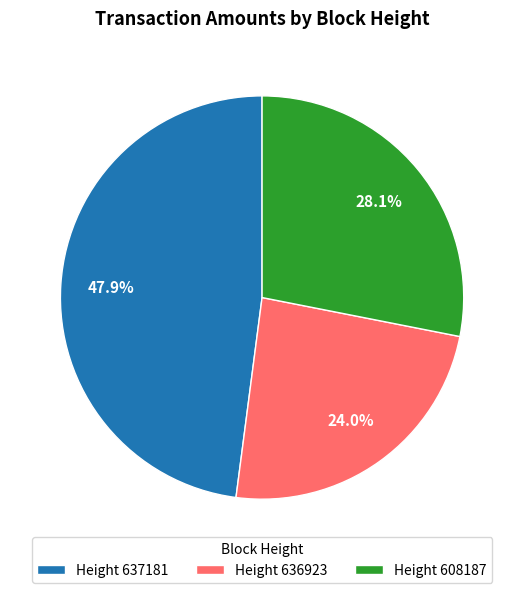

Which has a higher value, Height 636923 or Height 637181?

Height 637181